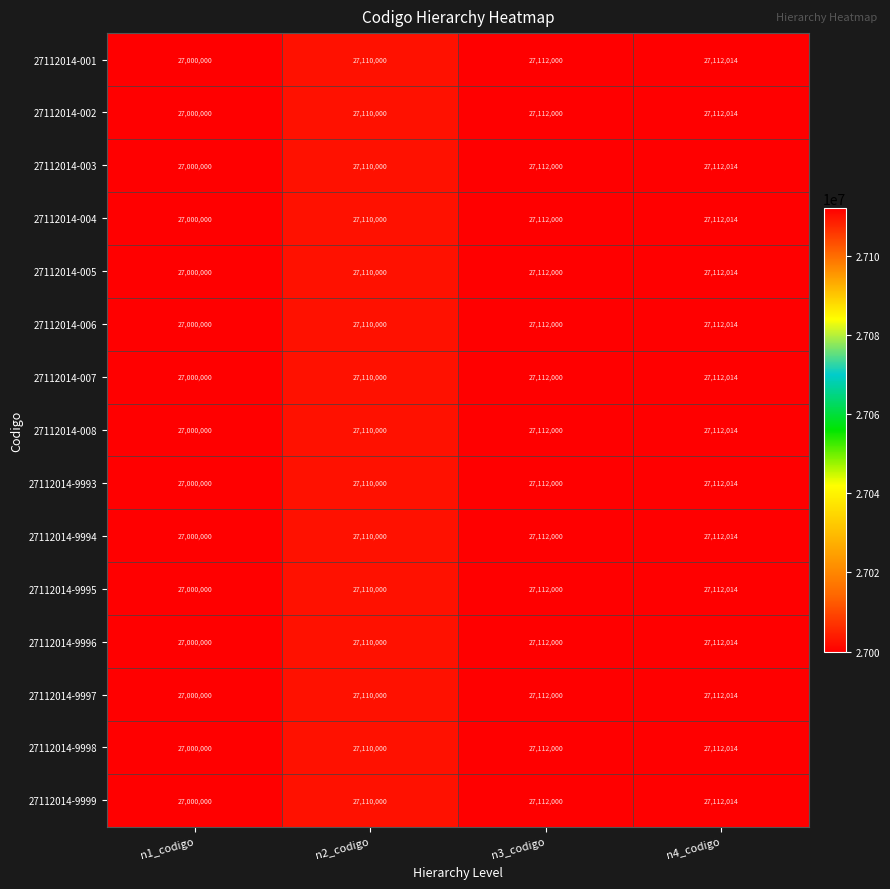

What is the smallest value displayed?

27000000